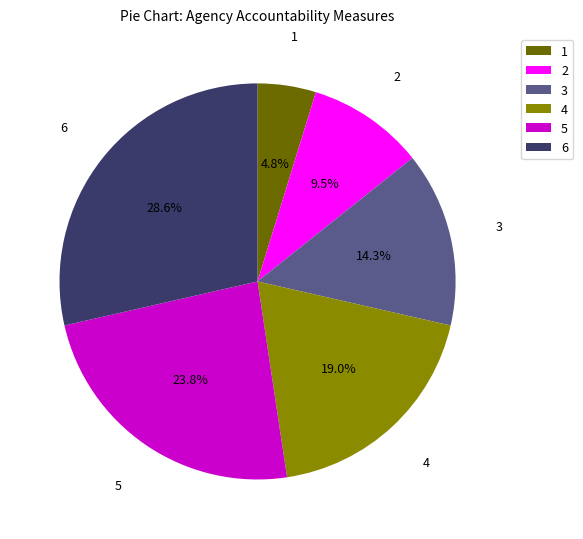

What is the largest slice in the pie chart?

6